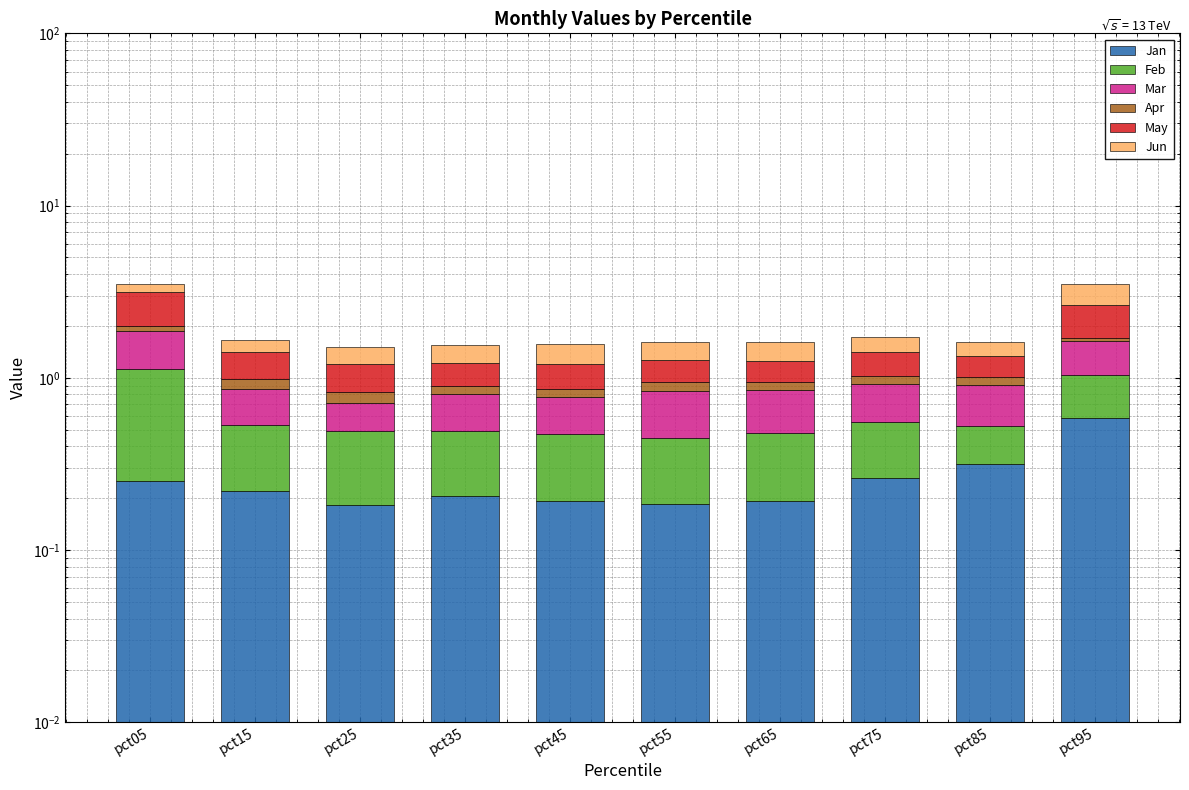

What is the value of the Mar bar at the 3rd from the left?

0.2